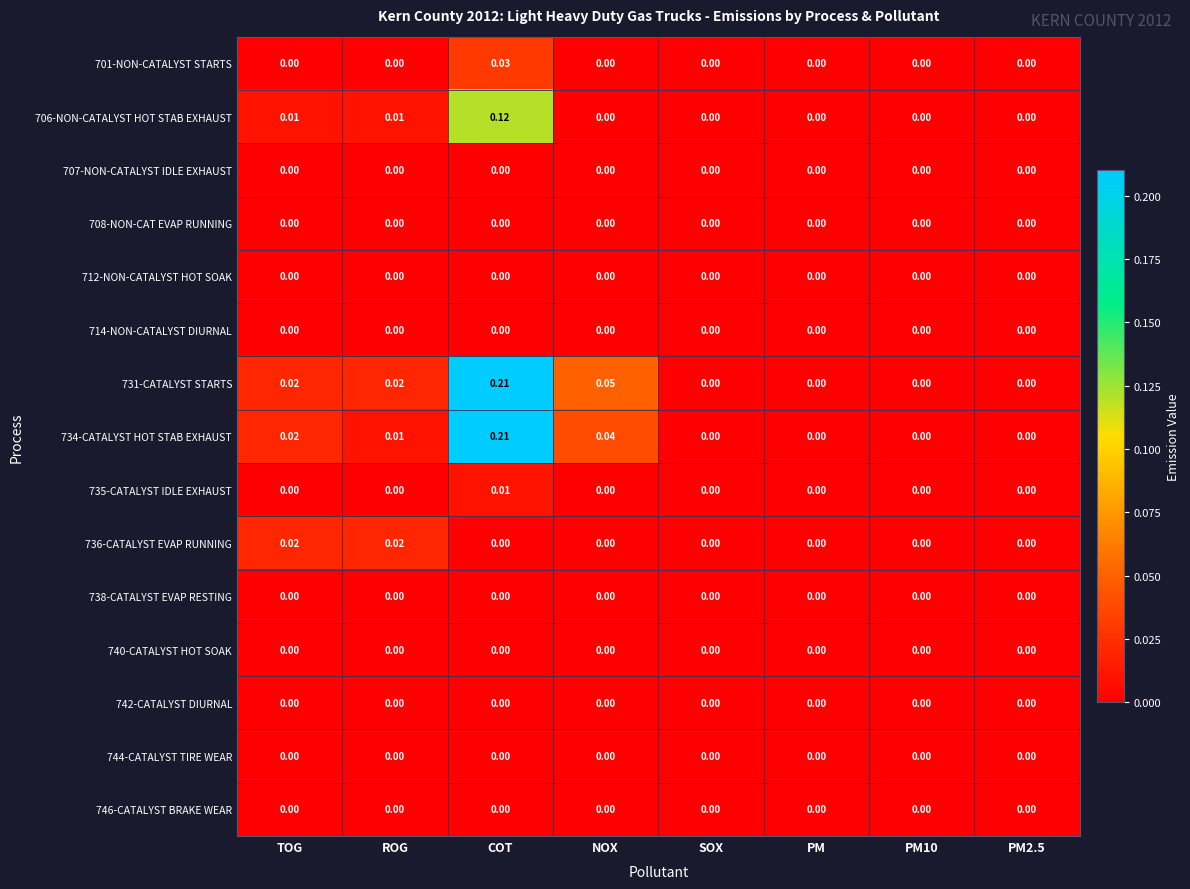

Which label corresponds to the largest value in the chart?

COT